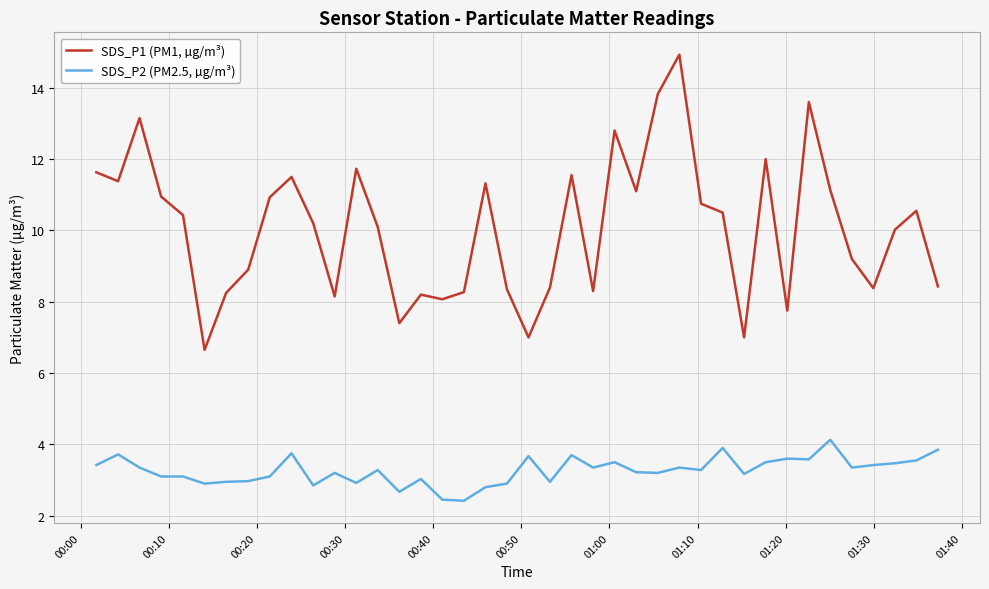

What is the difference between the maximum and minimum values in the SDS_P1 (PM1, µg/m³) series?

8.3